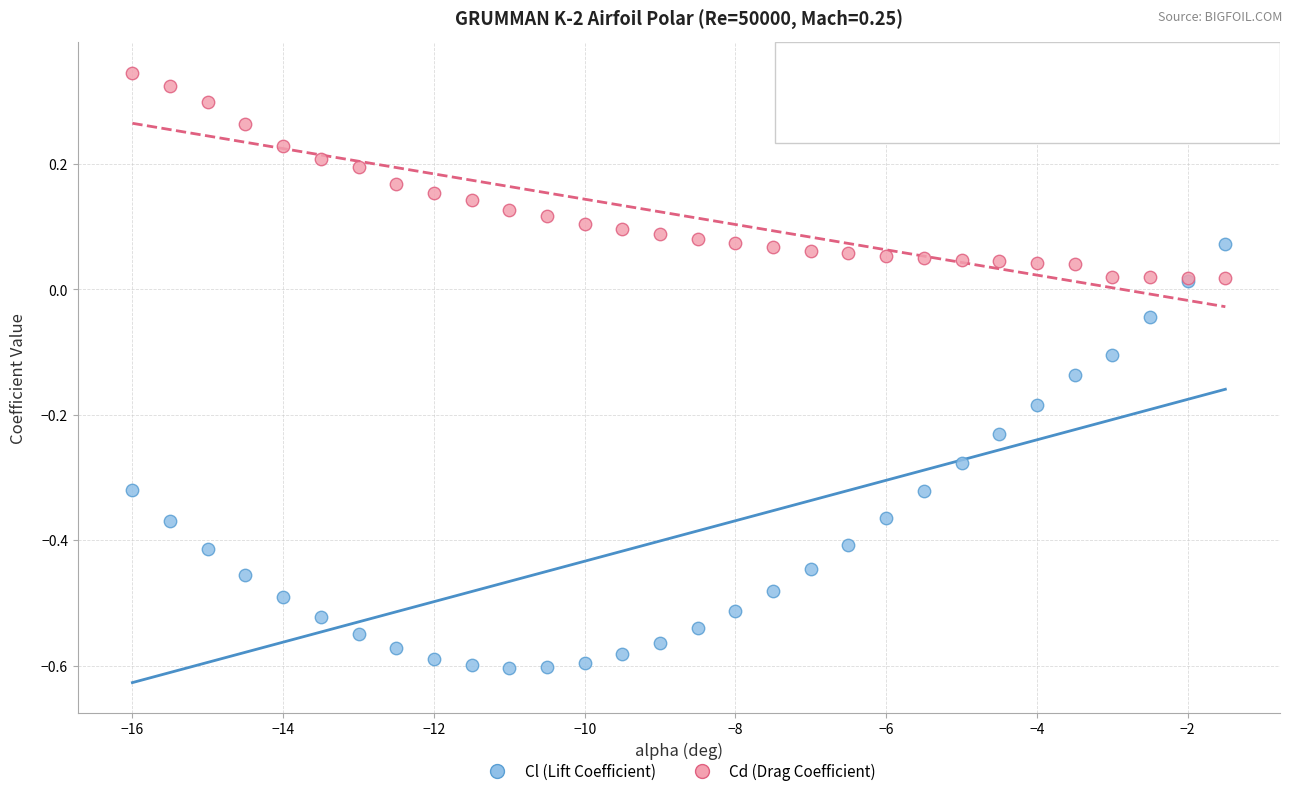

Which series has the largest Y range (max minus min)?

Cl (Lift Coefficient)